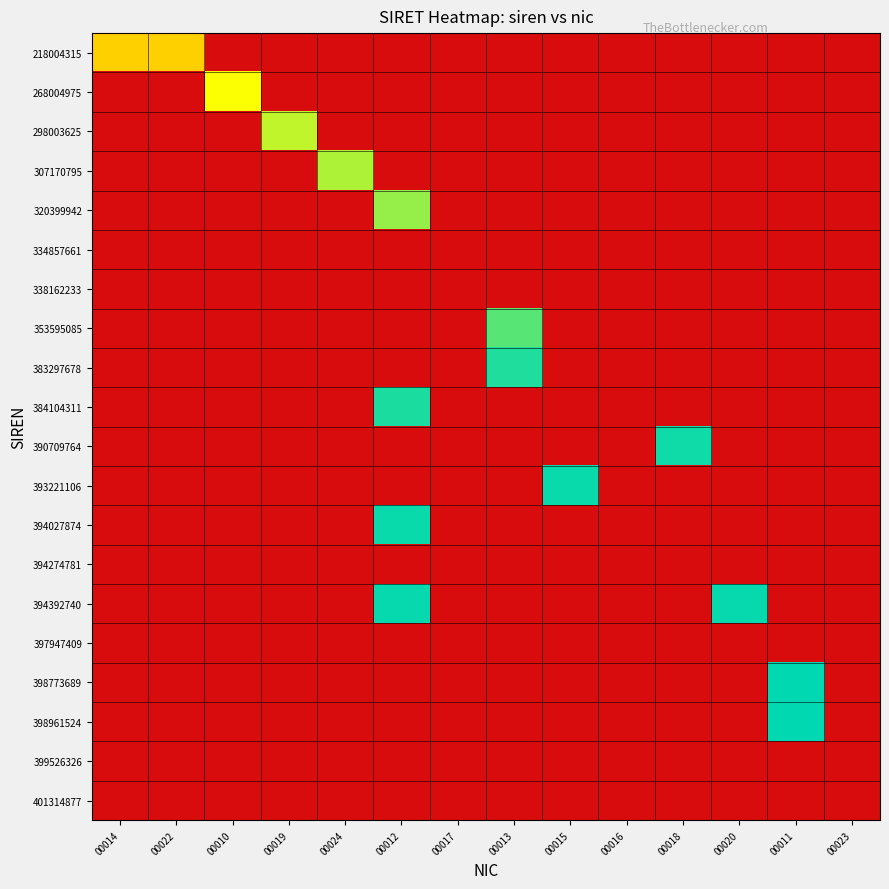

Reading right to left, transcribe all the data shown in this chart.

218004315: 00023=0.0	00011=0.0	00020=0.0	00018=0.0	00016=0.0	00015=0.0	00013=0.0	00017=0.0	00012=0.0	00024=0.0	00019=0.0	00010=0.0	00022=2180.0	00014=2180.0
268004975: 00023=0.0	00011=0.0	00020=0.0	00018=0.0	00016=0.0	00015=0.0	00013=0.0	00017=0.0	00012=0.0	00024=0.0	00019=0.0	00010=2680.0	00022=0.0	00014=0.0
298003625: 00023=0.0	00011=0.0	00020=0.0	00018=0.0	00016=0.0	00015=0.0	00013=0.0	00017=0.0	00012=0.0	00024=0.0	00019=2980.0	00010=0.0	00022=0.0	00014=0.0
307170795: 00023=0.0	00011=0.0	00020=0.0	00018=0.0	00016=0.0	00015=0.0	00013=0.0	00017=0.0	00012=0.0	00024=3071.7	00019=0.0	00010=0.0	00022=0.0	00014=0.0
320399942: 00023=0.0	00011=0.0	00020=0.0	00018=0.0	00016=0.0	00015=0.0	00013=0.0	00017=0.0	00012=3204.0	00024=0.0	00019=0.0	00010=0.0	00022=0.0	00014=0.0
334857661: 00023=0.0	00011=0.0	00020=0.0	00018=0.0	00016=0.0	00015=0.0	00013=0.0	00017=0.0	00012=0.0	00024=0.0	00019=0.0	00010=0.0	00022=0.0	00014=0.0
338162233: 00023=0.0	00011=0.0	00020=0.0	00018=0.0	00016=0.0	00015=0.0	00013=0.0	00017=0.0	00012=0.0	00024=0.0	00019=0.0	00010=0.0	00022=0.0	00014=0.0
353595085: 00023=0.0	00011=0.0	00020=0.0	00018=0.0	00016=0.0	00015=0.0	00013=3536.0	00017=0.0	00012=0.0	00024=0.0	00019=0.0	00010=0.0	00022=0.0	00014=0.0
383297678: 00023=0.0	00011=0.0	00020=0.0	00018=0.0	00016=0.0	00015=0.0	00013=3833.0	00017=0.0	00012=0.0	00024=0.0	00019=0.0	00010=0.0	00022=0.0	00014=0.0
384104311: 00023=0.0	00011=0.0	00020=0.0	00018=0.0	00016=0.0	00015=0.0	00013=0.0	00017=0.0	00012=3841.0	00024=0.0	00019=0.0	00010=0.0	00022=0.0	00014=0.0
390709764: 00023=0.0	00011=0.0	00020=0.0	00018=3907.1	00016=0.0	00015=0.0	00013=0.0	00017=0.0	00012=0.0	00024=0.0	00019=0.0	00010=0.0	00022=0.0	00014=0.0
393221106: 00023=0.0	00011=0.0	00020=0.0	00018=0.0	00016=0.0	00015=3932.2	00013=0.0	00017=0.0	00012=0.0	00024=0.0	00019=0.0	00010=0.0	00022=0.0	00014=0.0
394027874: 00023=0.0	00011=0.0	00020=0.0	00018=0.0	00016=0.0	00015=0.0	00013=0.0	00017=0.0	00012=3940.3	00024=0.0	00019=0.0	00010=0.0	00022=0.0	00014=0.0
394274781: 00023=0.0	00011=0.0	00020=0.0	00018=0.0	00016=0.0	00015=0.0	00013=0.0	00017=0.0	00012=0.0	00024=0.0	00019=0.0	00010=0.0	00022=0.0	00014=0.0
394392740: 00023=0.0	00011=0.0	00020=3943.9	00018=0.0	00016=0.0	00015=0.0	00013=0.0	00017=0.0	00012=3943.9	00024=0.0	00019=0.0	00010=0.0	00022=0.0	00014=0.0
397947409: 00023=0.0	00011=0.0	00020=0.0	00018=0.0	00016=0.0	00015=0.0	00013=0.0	00017=0.0	00012=0.0	00024=0.0	00019=0.0	00010=0.0	00022=0.0	00014=0.0
398773689: 00023=0.0	00011=3987.7	00020=0.0	00018=0.0	00016=0.0	00015=0.0	00013=0.0	00017=0.0	00012=0.0	00024=0.0	00019=0.0	00010=0.0	00022=0.0	00014=0.0
398961524: 00023=0.0	00011=3989.6	00020=0.0	00018=0.0	00016=0.0	00015=0.0	00013=0.0	00017=0.0	00012=0.0	00024=0.0	00019=0.0	00010=0.0	00022=0.0	00014=0.0
399526326: 00023=0.0	00011=0.0	00020=0.0	00018=0.0	00016=0.0	00015=0.0	00013=0.0	00017=0.0	00012=0.0	00024=0.0	00019=0.0	00010=0.0	00022=0.0	00014=0.0
401314877: 00023=0.0	00011=0.0	00020=0.0	00018=0.0	00016=0.0	00015=0.0	00013=0.0	00017=0.0	00012=0.0	00024=0.0	00019=0.0	00010=0.0	00022=0.0	00014=0.0